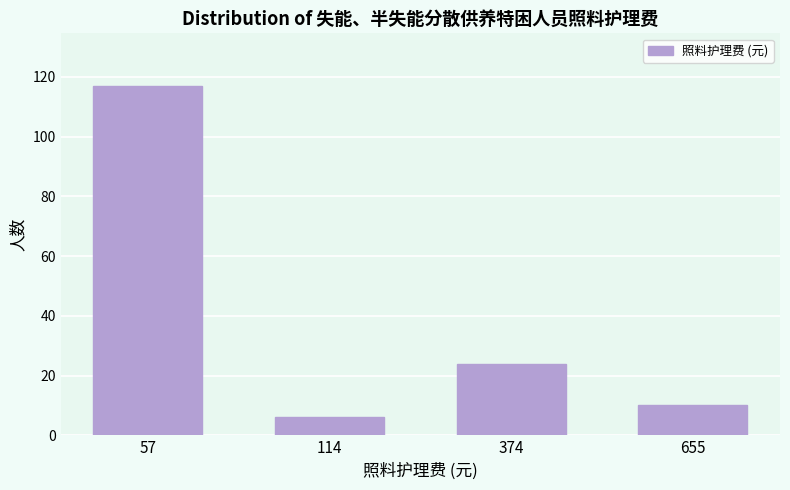

Reading right to left, what are all the values shown in this chart?

10	24	6	117